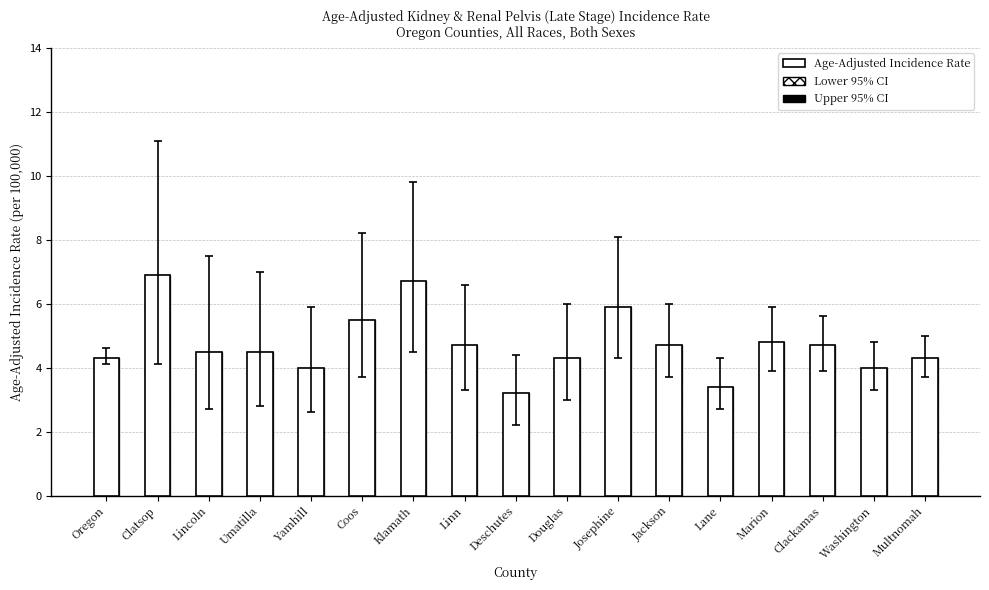

What is the sum of the Lower 95% CI values at Deschutes and Lincoln?

4.9